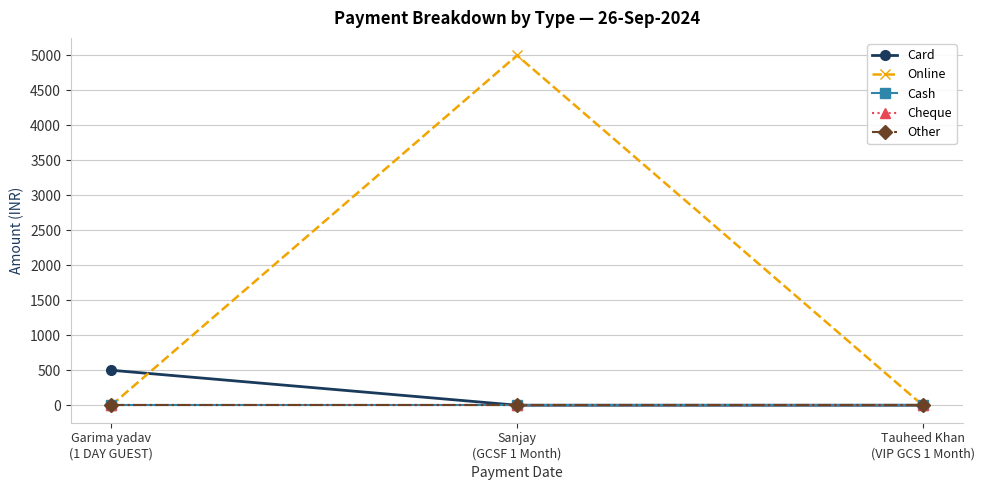

Rank the categories by Other value from lowest to highest.

Garima yadav
(1 DAY GUEST), Sanjay
(GCSF 1 Month), Tauheed Khan
(VIP GCS 1 Month)